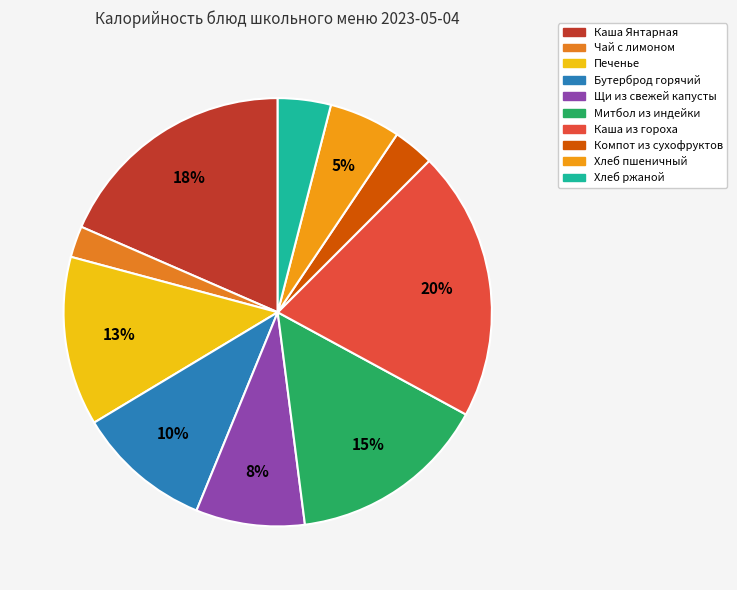

To the nearest percent, what is the difference between the largest and smallest slice percentages?

18%